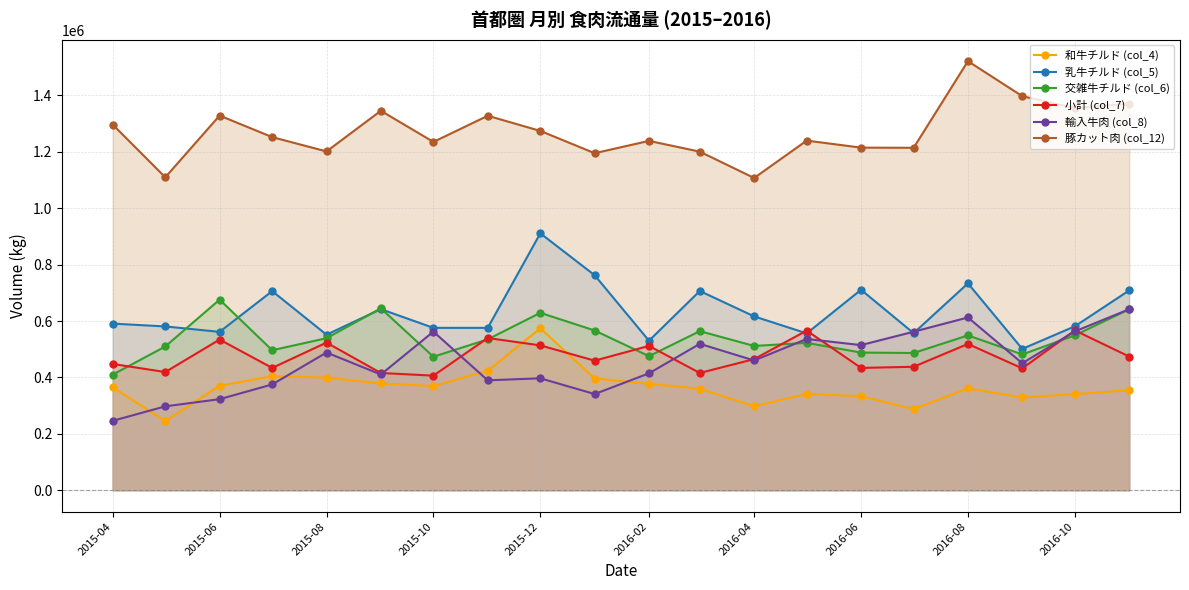

At how many categories does at least one series exceed 1142515?

18